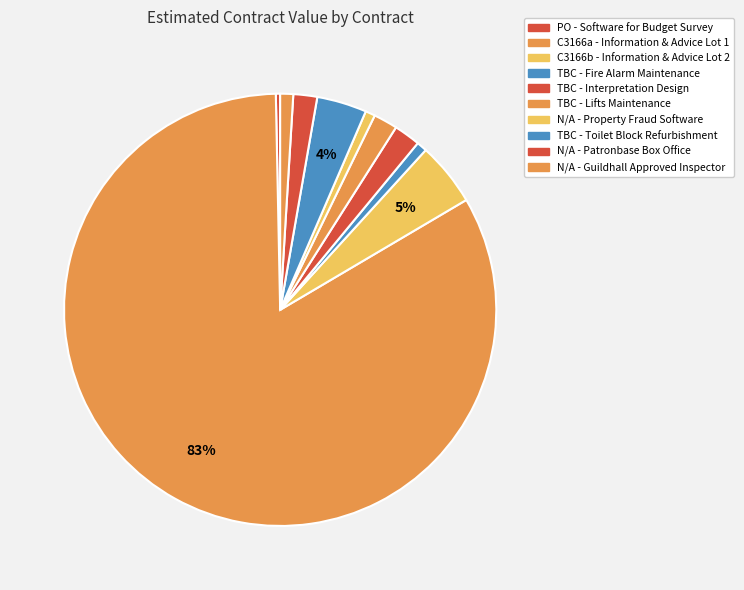

True or false: N/A - Property Fraud Software accounts for 10% of the total.

False